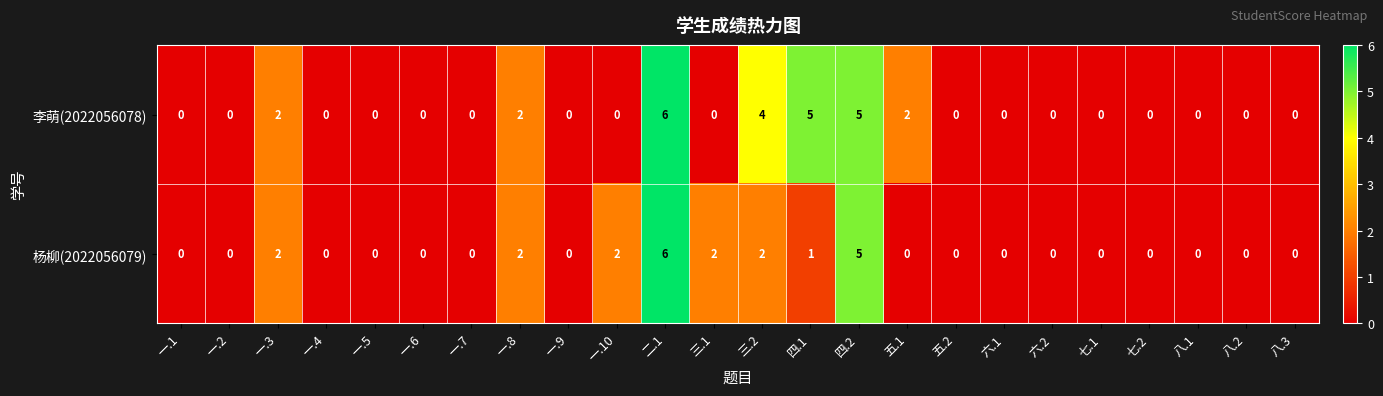

What is the highest value of the 杨柳(2022056079) series?

6